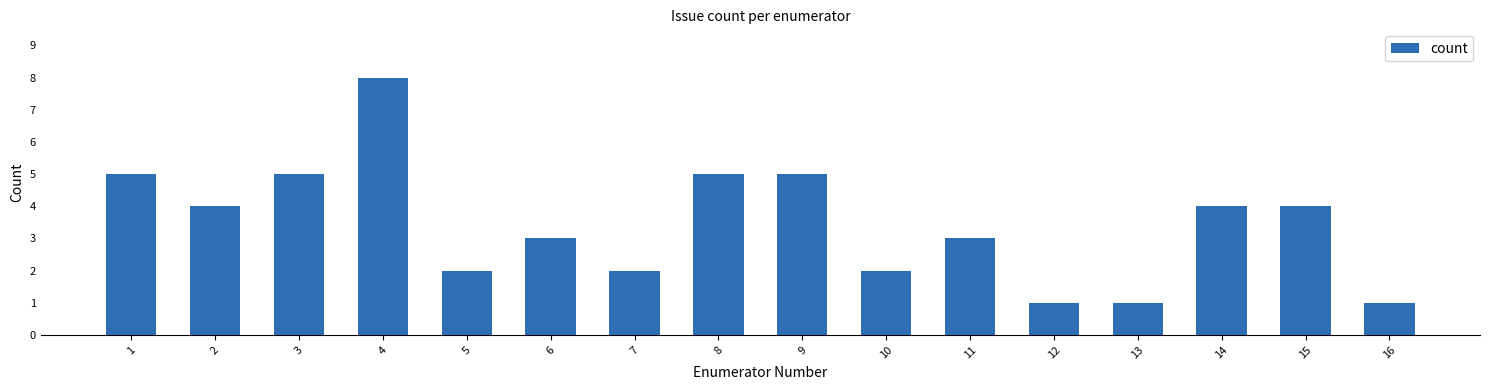

How many values are below 4?

8